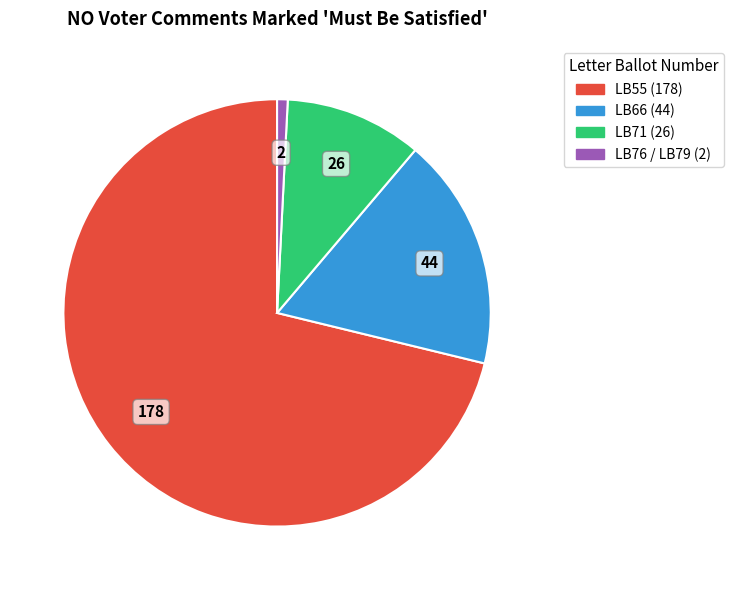

Which slice is the smallest?

LB76 / LB79